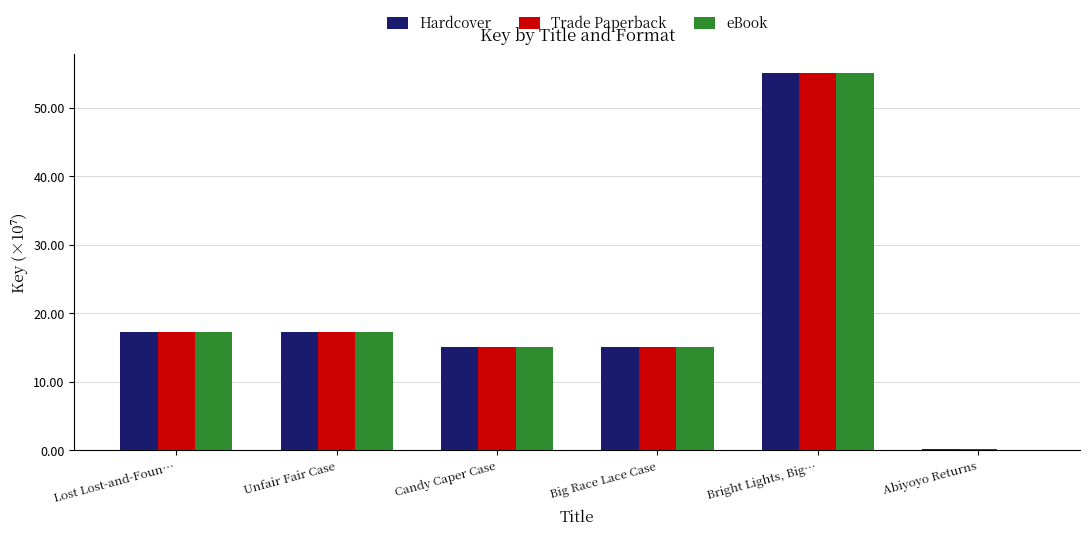

Read the eBook value at Unfair Fair Case.

17.2